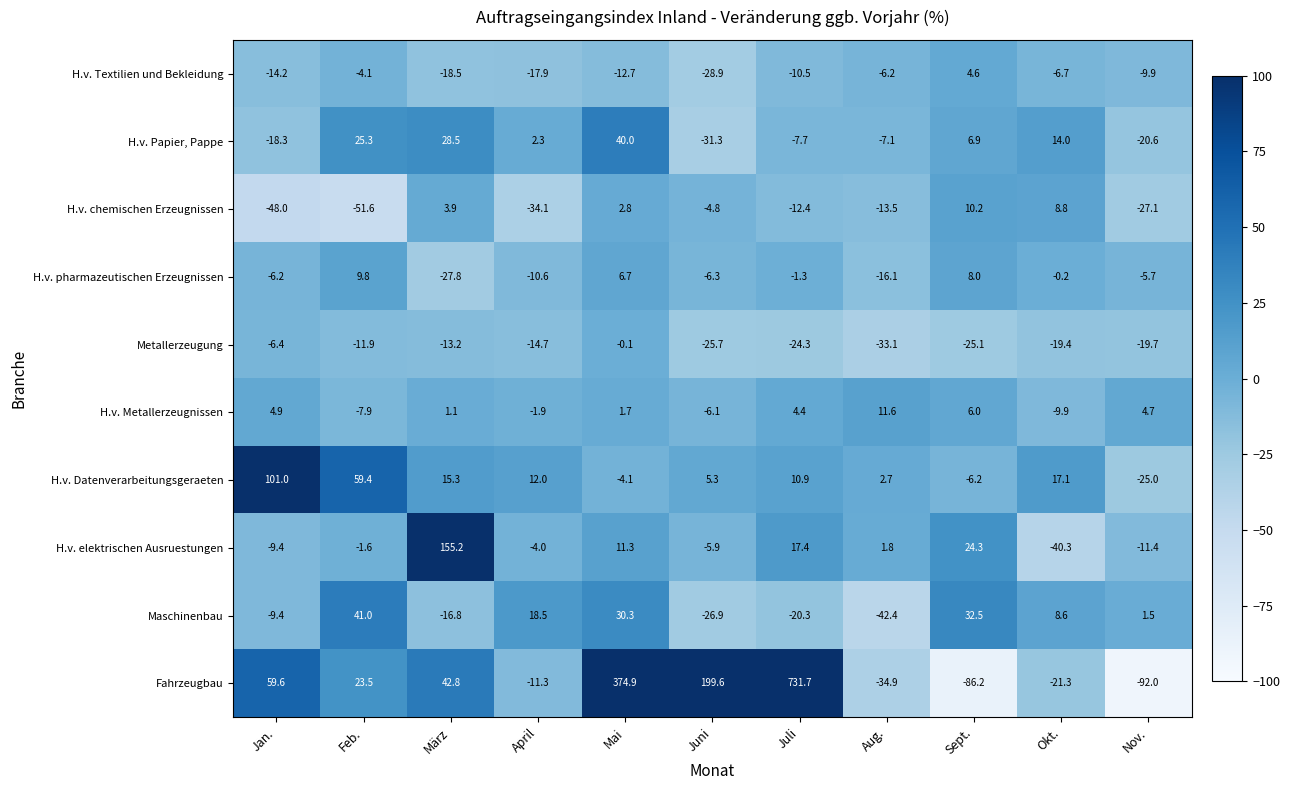

At how many categories does at least one series exceed 645?

1